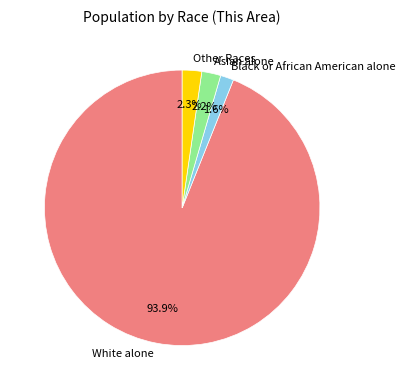

Do Other Races and Asian alone together represent more than half of the pie?

No